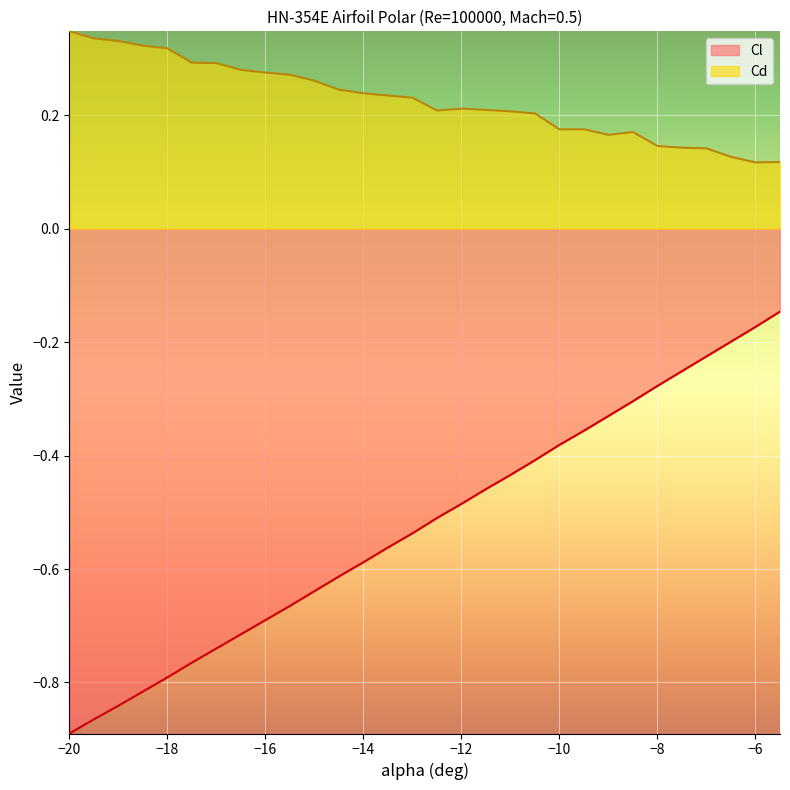

How many interior local valleys does the Cd series have?

4